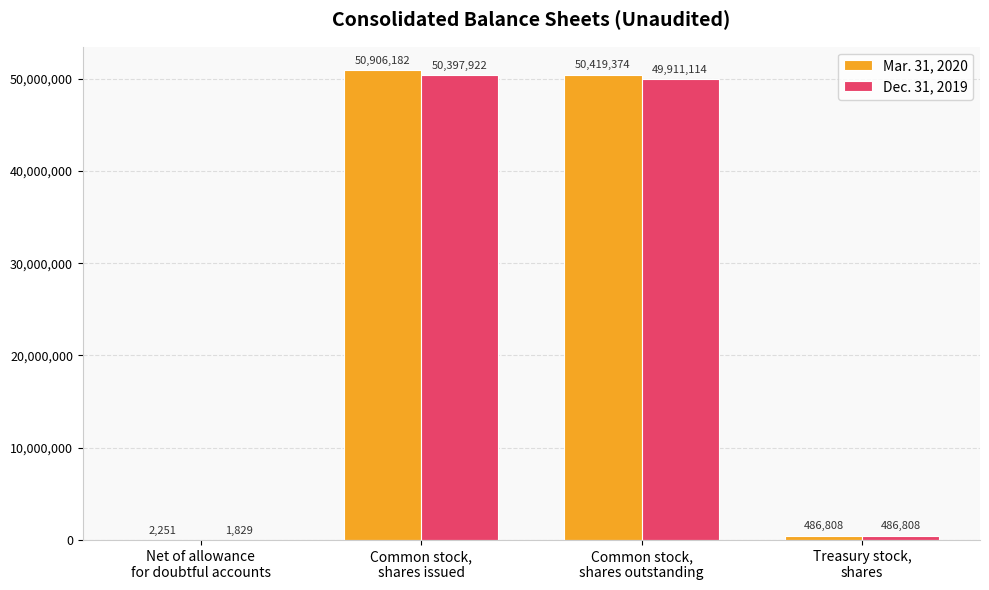

What is the sum of all Dec. 31, 2019 values?

100797673